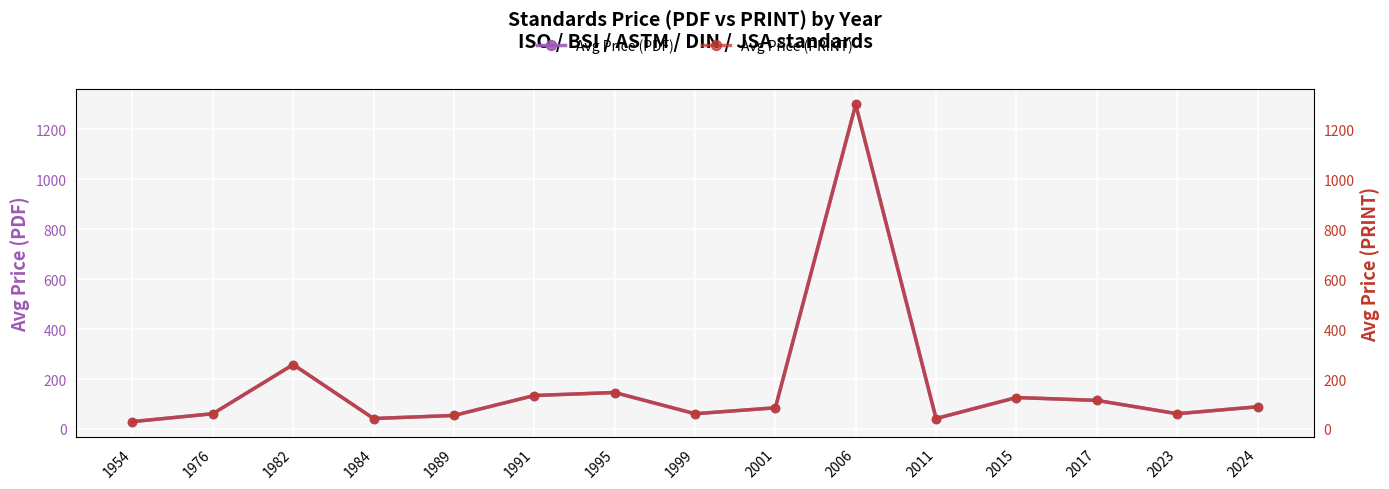

Which series has the largest range (max minus min)?

Avg Price (PDF)